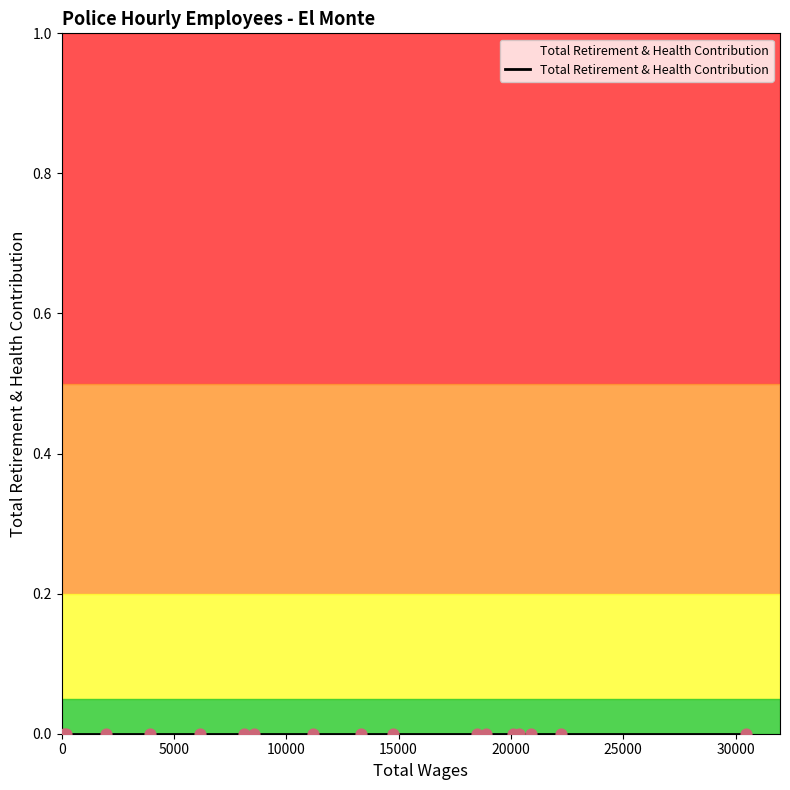

Which series contains the lowest Y value?

Total Retirement & Health Contribution